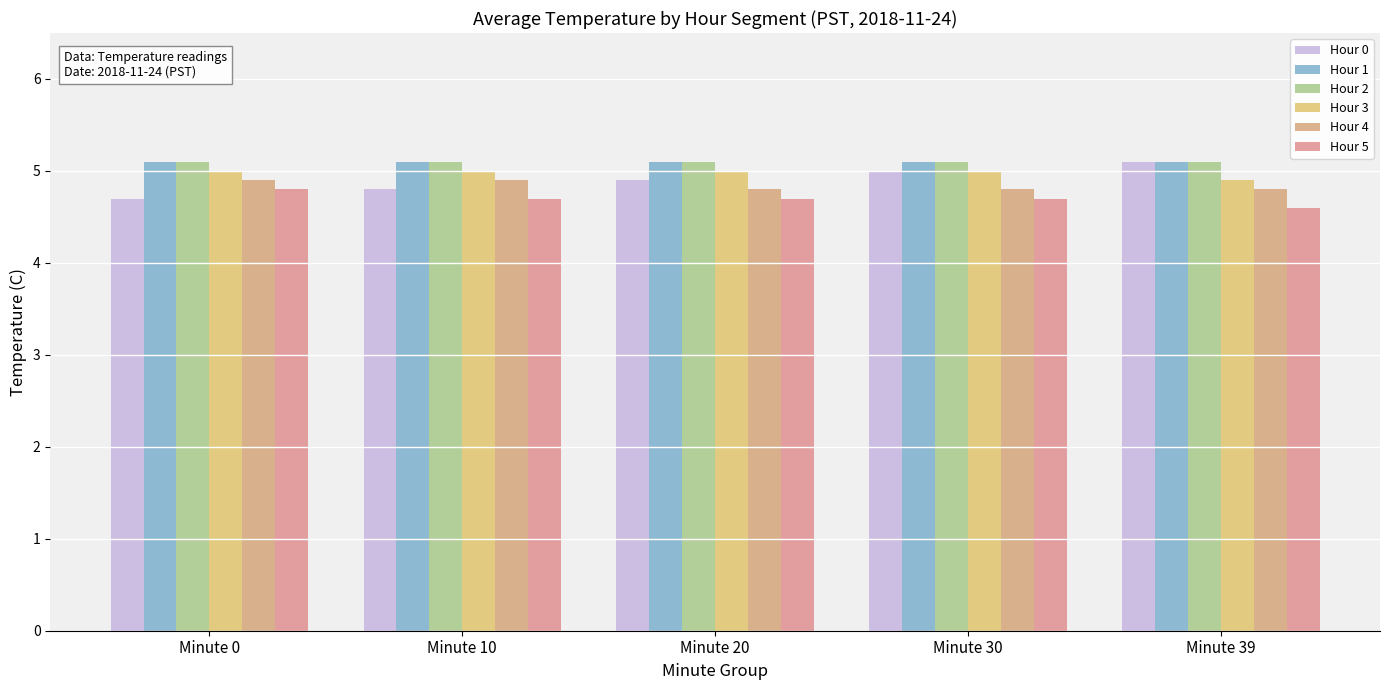

Is it true that Hour 3 equals 5.0 at Minute 10?

True